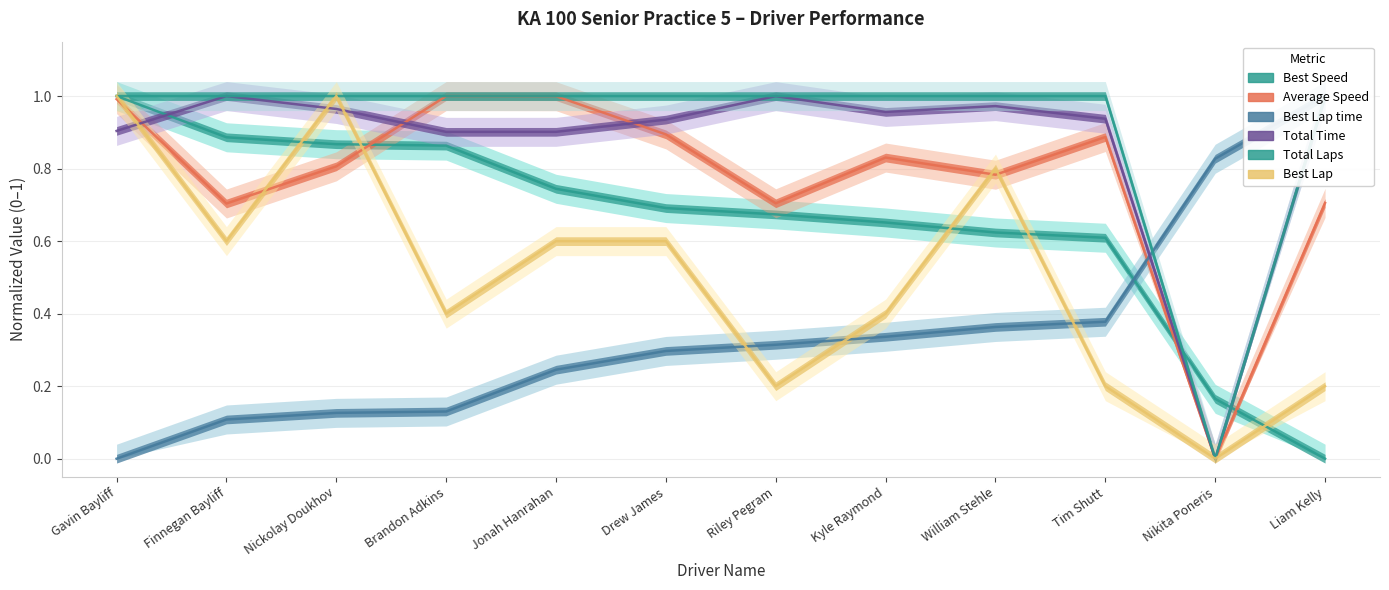

How many values in Best Lap time are above zero?

11